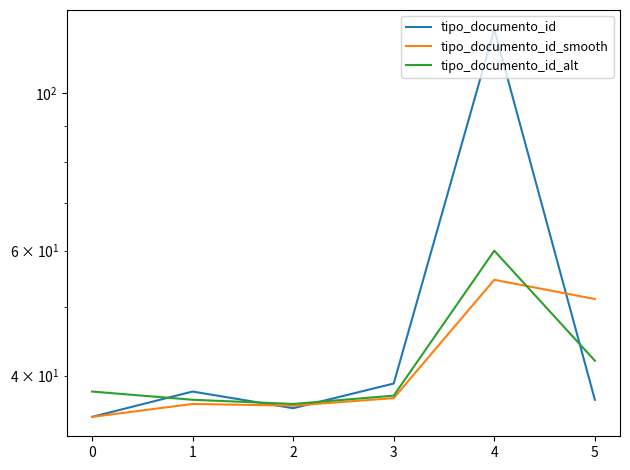

What is the sum of all tipo_documento_id_alt values?

251.0